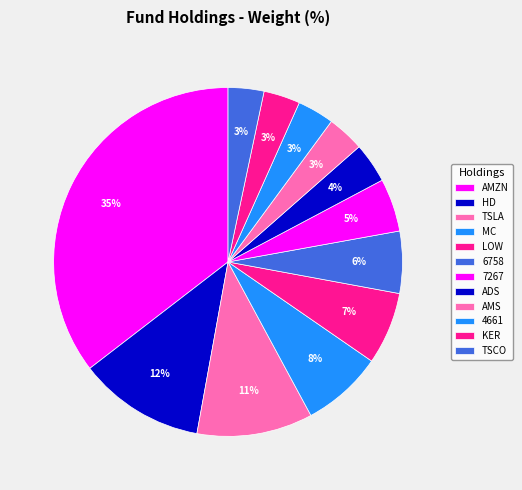

How many slices are in this pie chart?

12